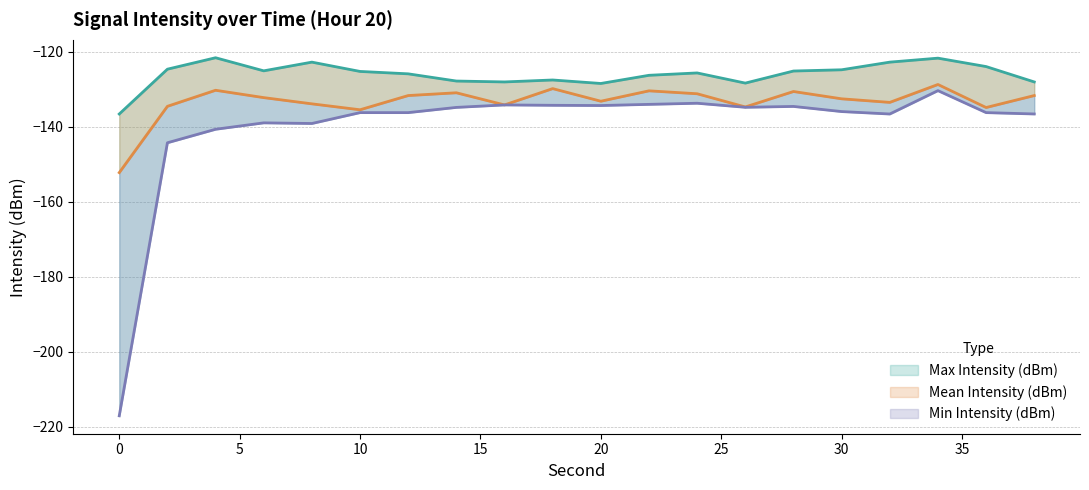

The value of Min Intensity (dBm) at 28 is -230.1. True or false?

False